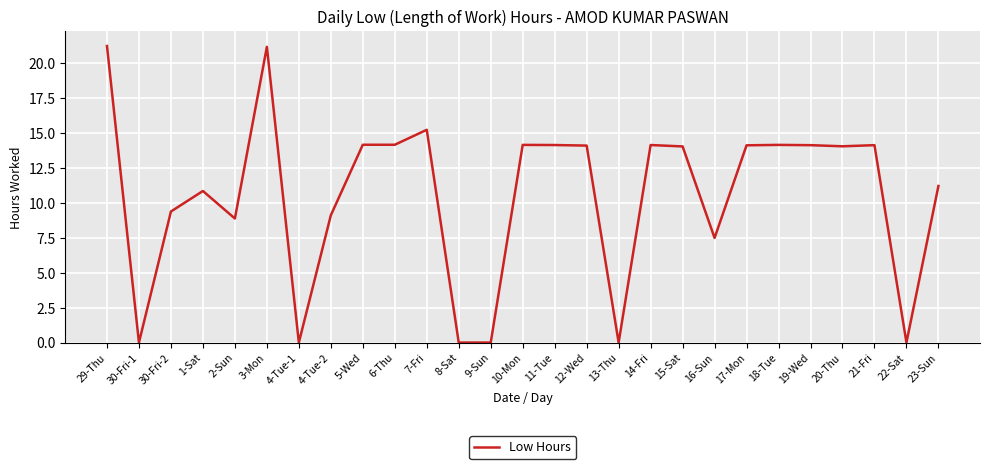

What is the greatest value displayed?

21.2